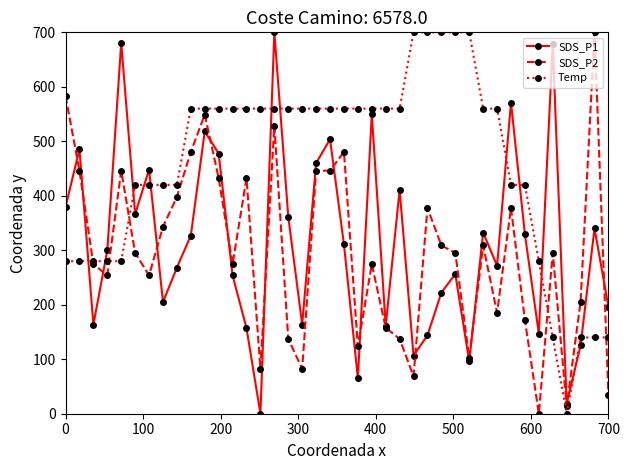

Which series has the largest total across all categories?

Temp